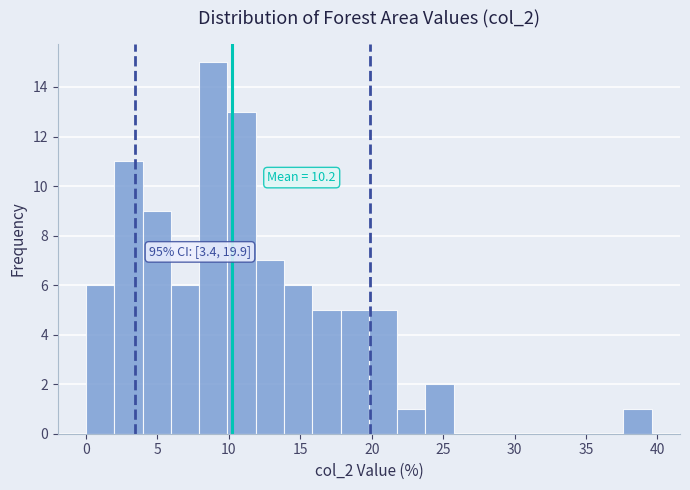

Around what value on the x-axis is the tallest bar? Give the approximate position of its centre, as read against the axis.

9.0